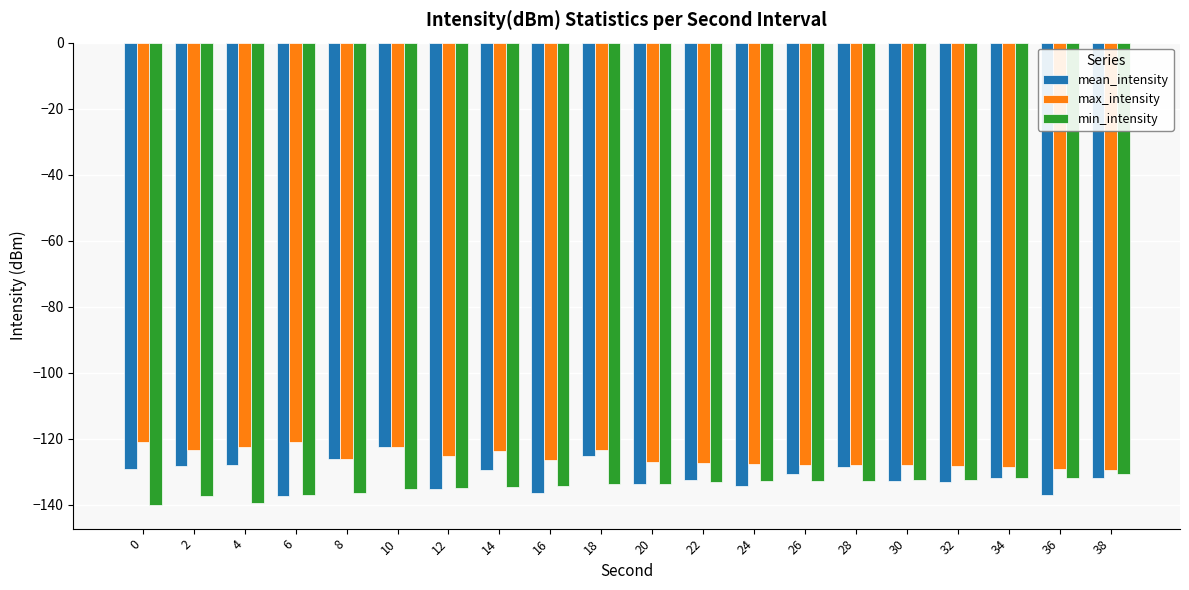

How many bars are there in each group?

3